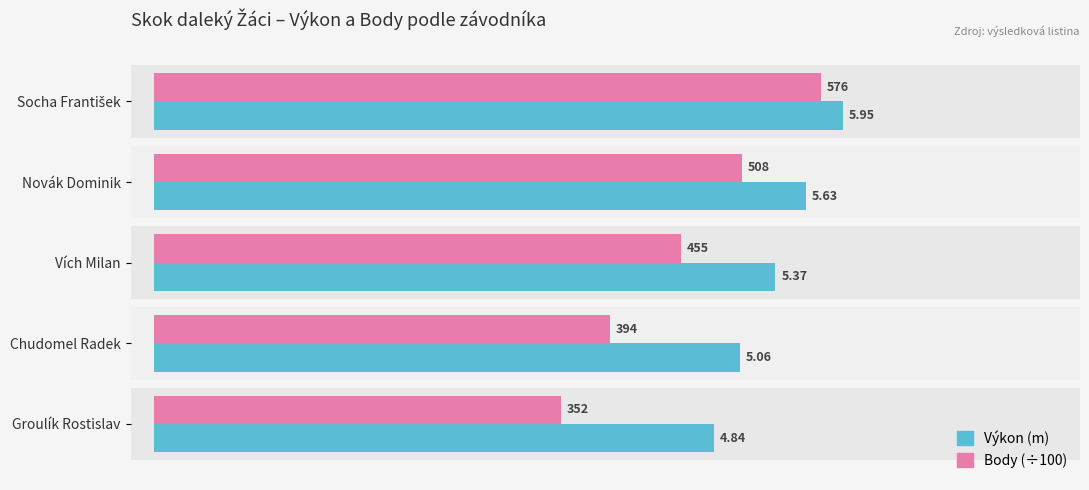

How many data points in Výkon (m) are above 5?

4